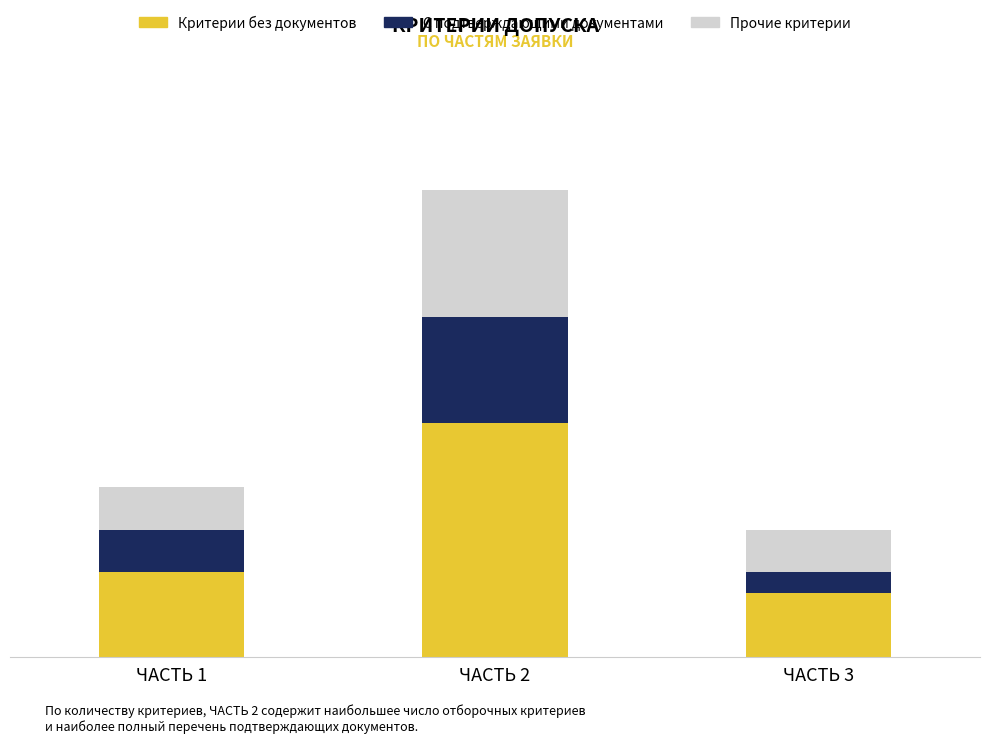

Is it true that С подтверждающими документами equals 2 at ЧАСТЬ 1?

True